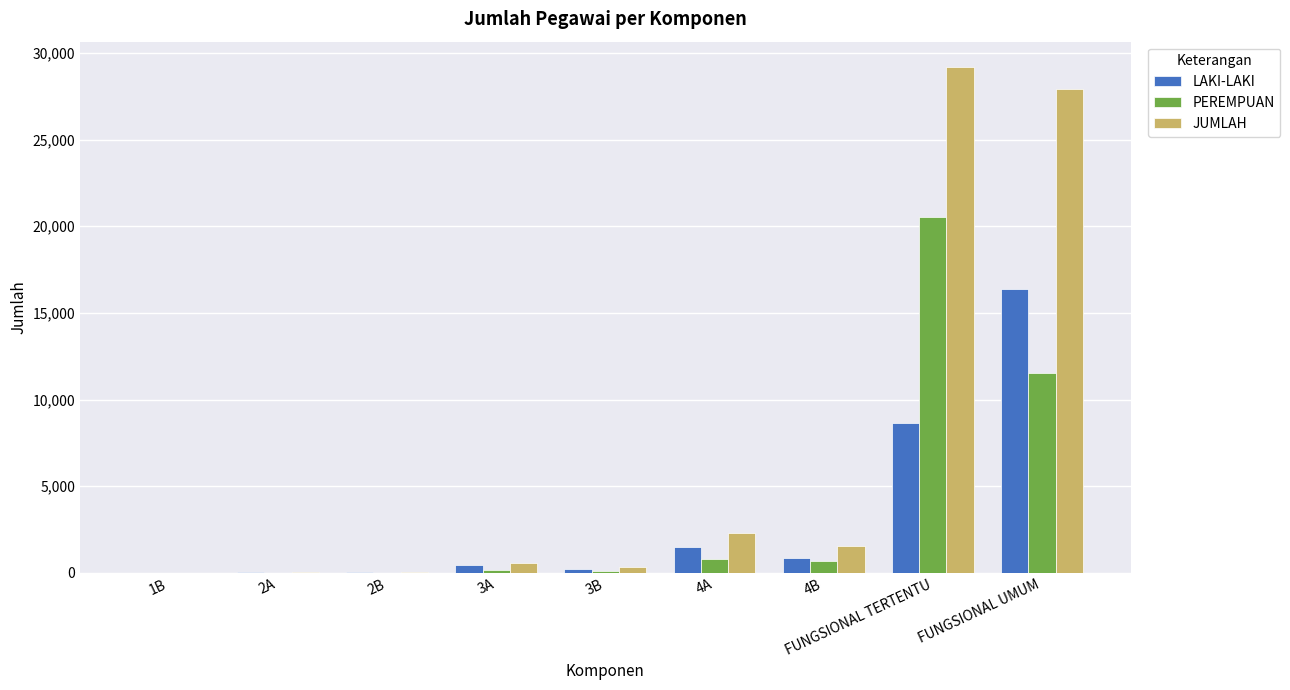

What is the sum of all PEREMPUAN values?

33826